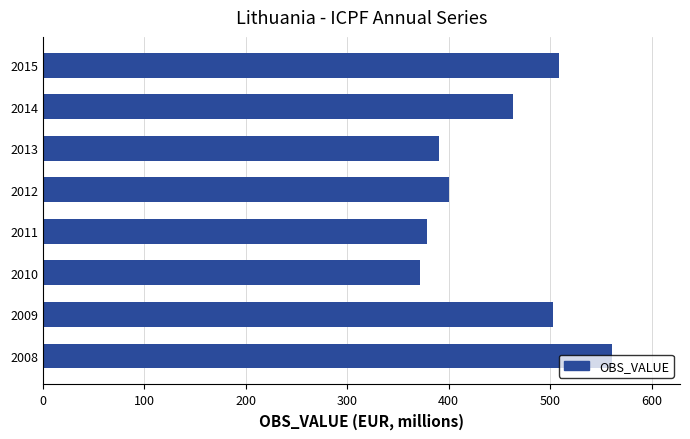

What is the average value?

447.0